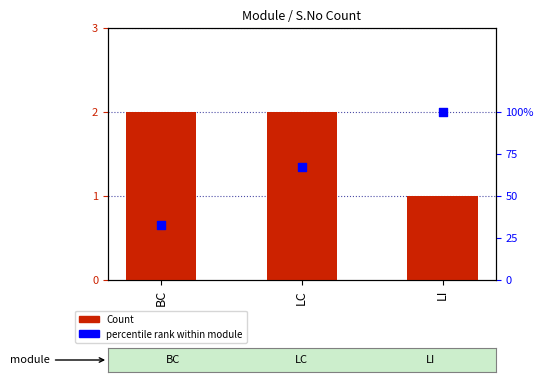

What is the total value across all series at LI?

101